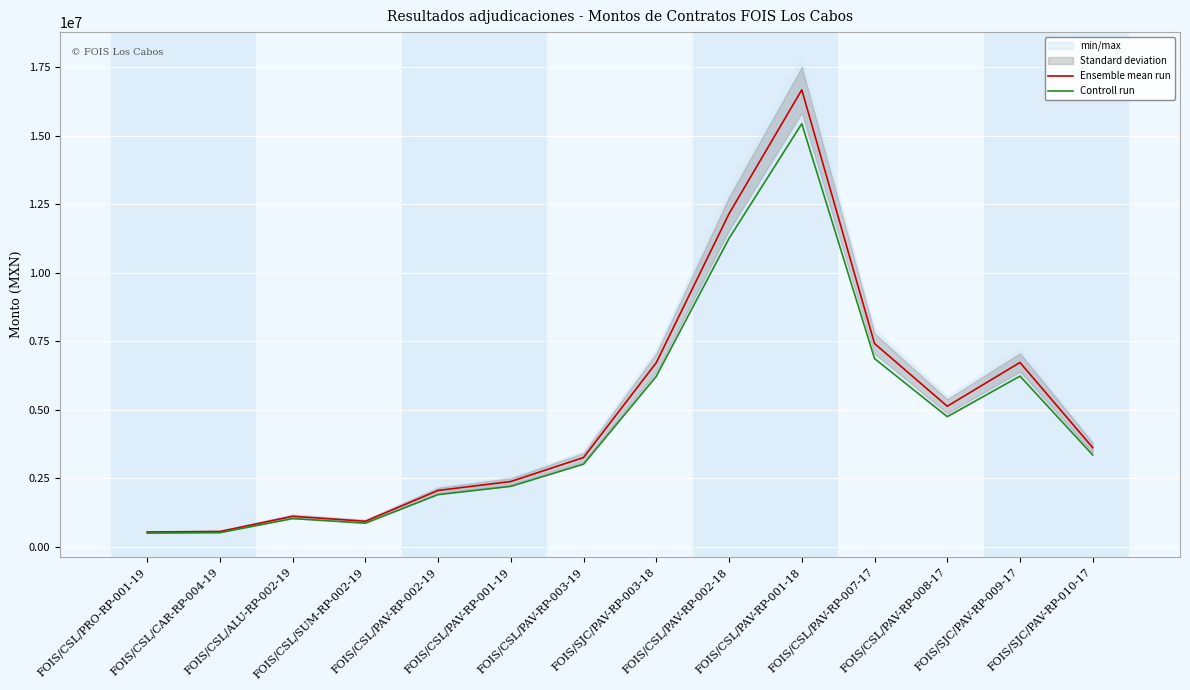

Which series has the largest range (max minus min)?

Ensemble mean run